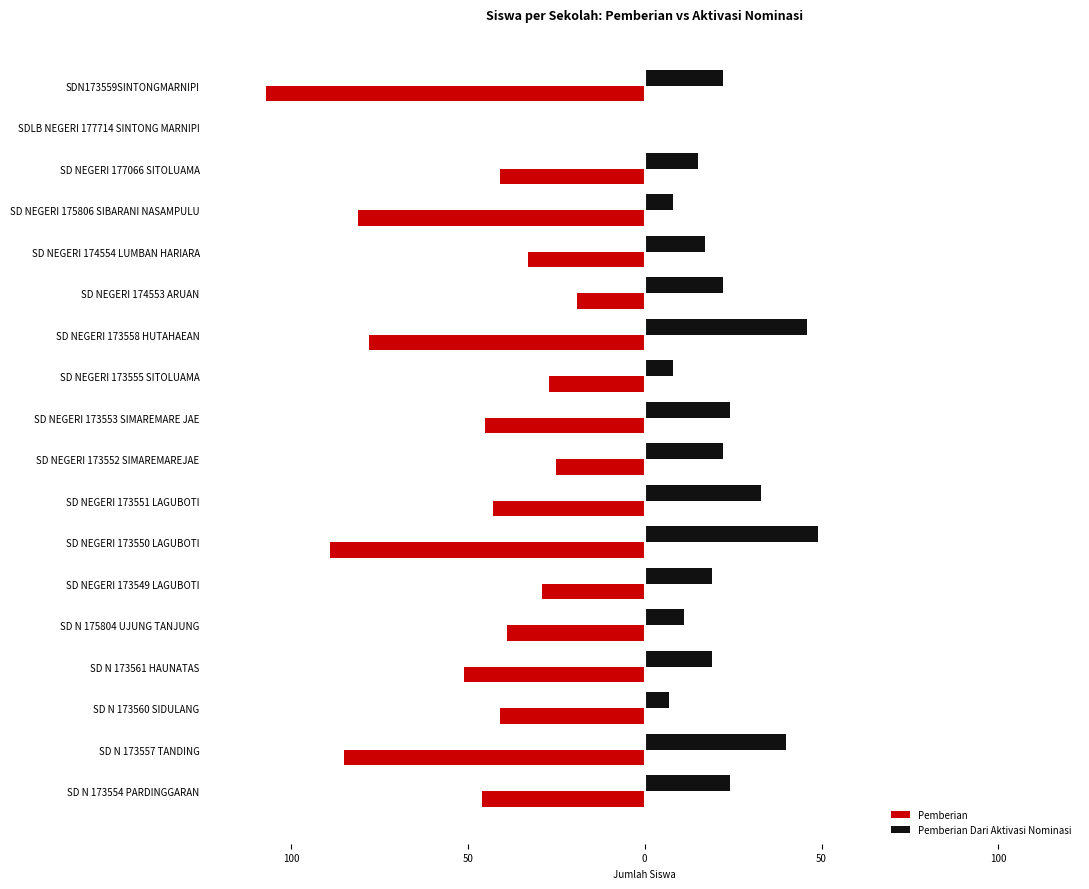

What are all the series names shown in the legend?

Pemberian, Pemberian Dari Aktivasi Nominasi